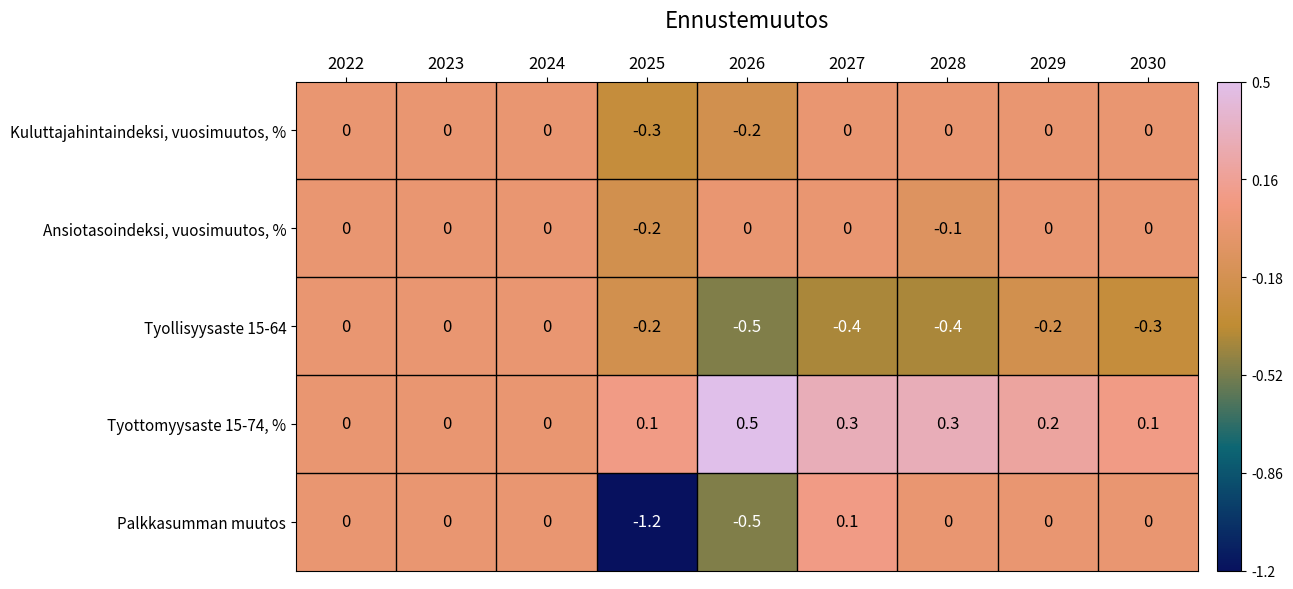

What is the sum of all Tyottomyysaste 15-74, % values?

1.5